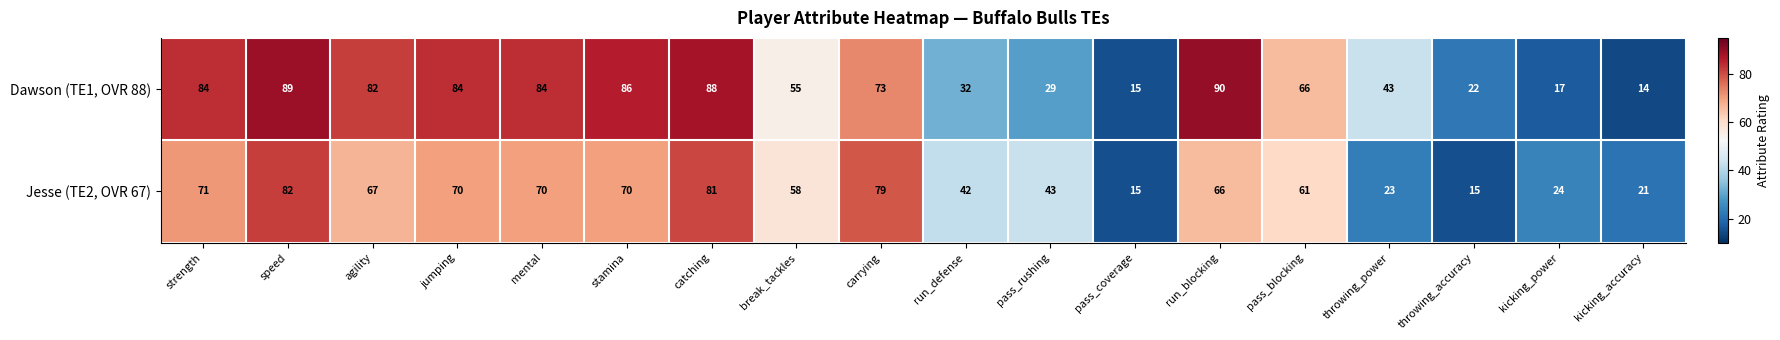

At which category does the chart reach its peak across all series?

run_blocking